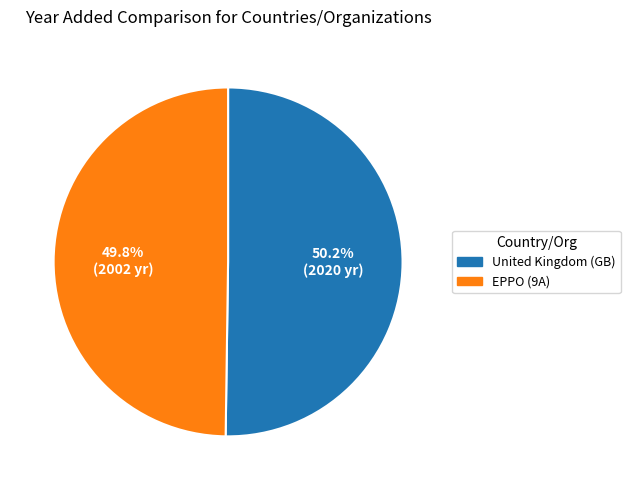

How many segments does this pie chart have?

2